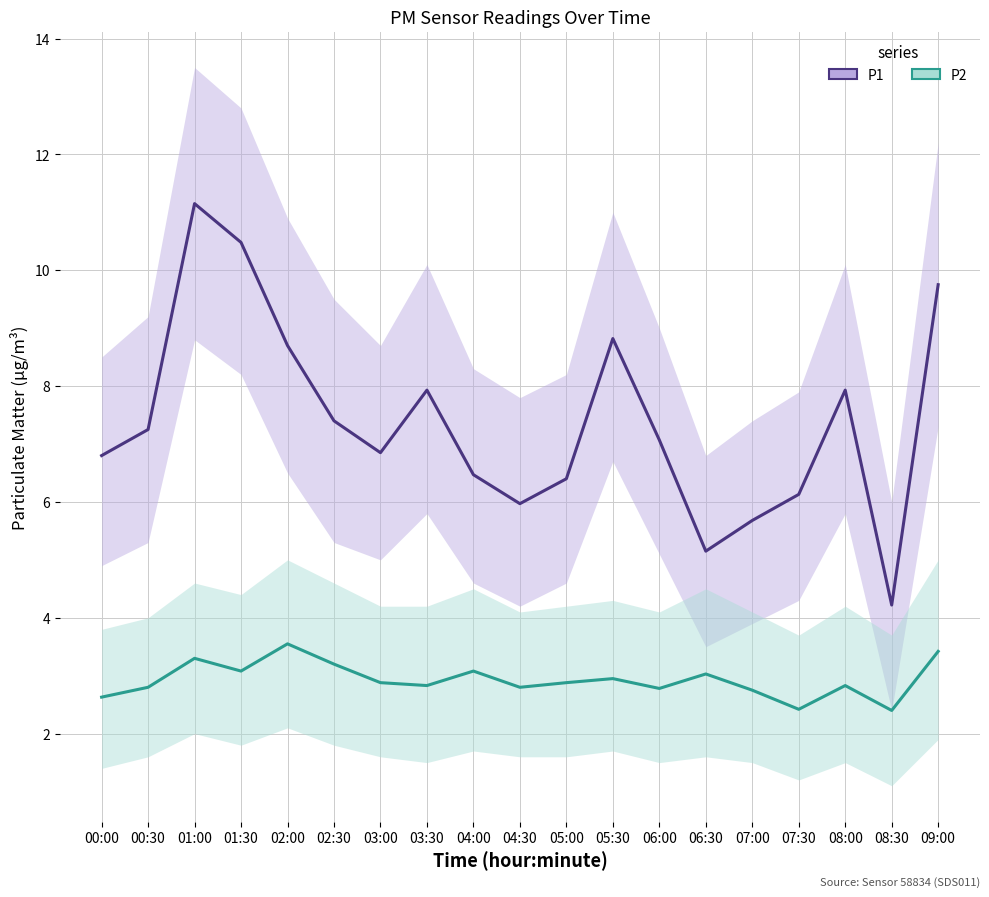

The P1 series shows 1.8 at 06:00. True or false?

False